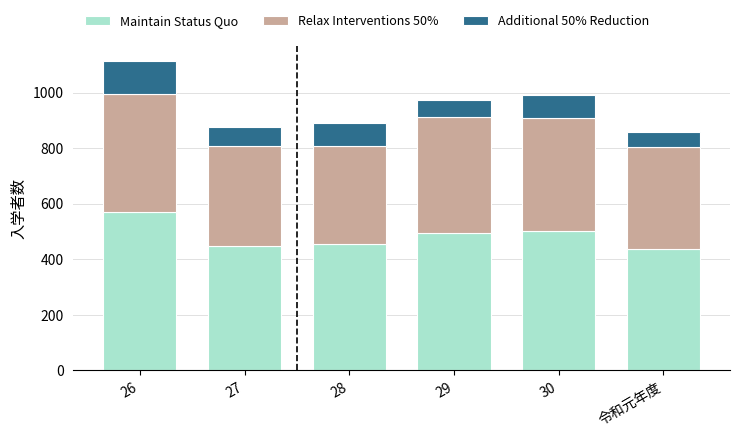

What is the average value of the Maintain Status Quo series?

485